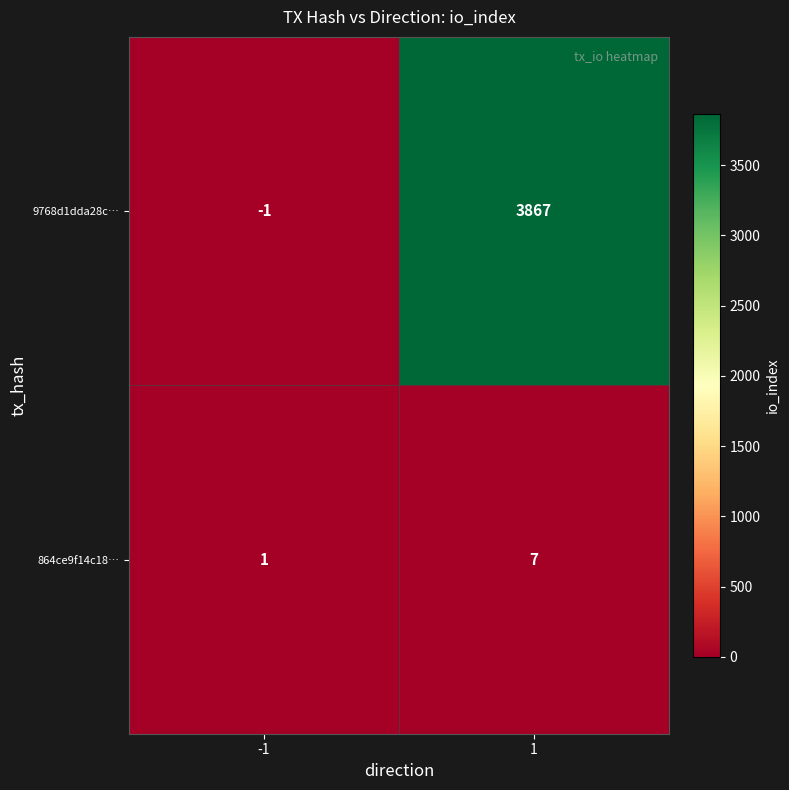

At how many categories does at least one series exceed 2267?

1